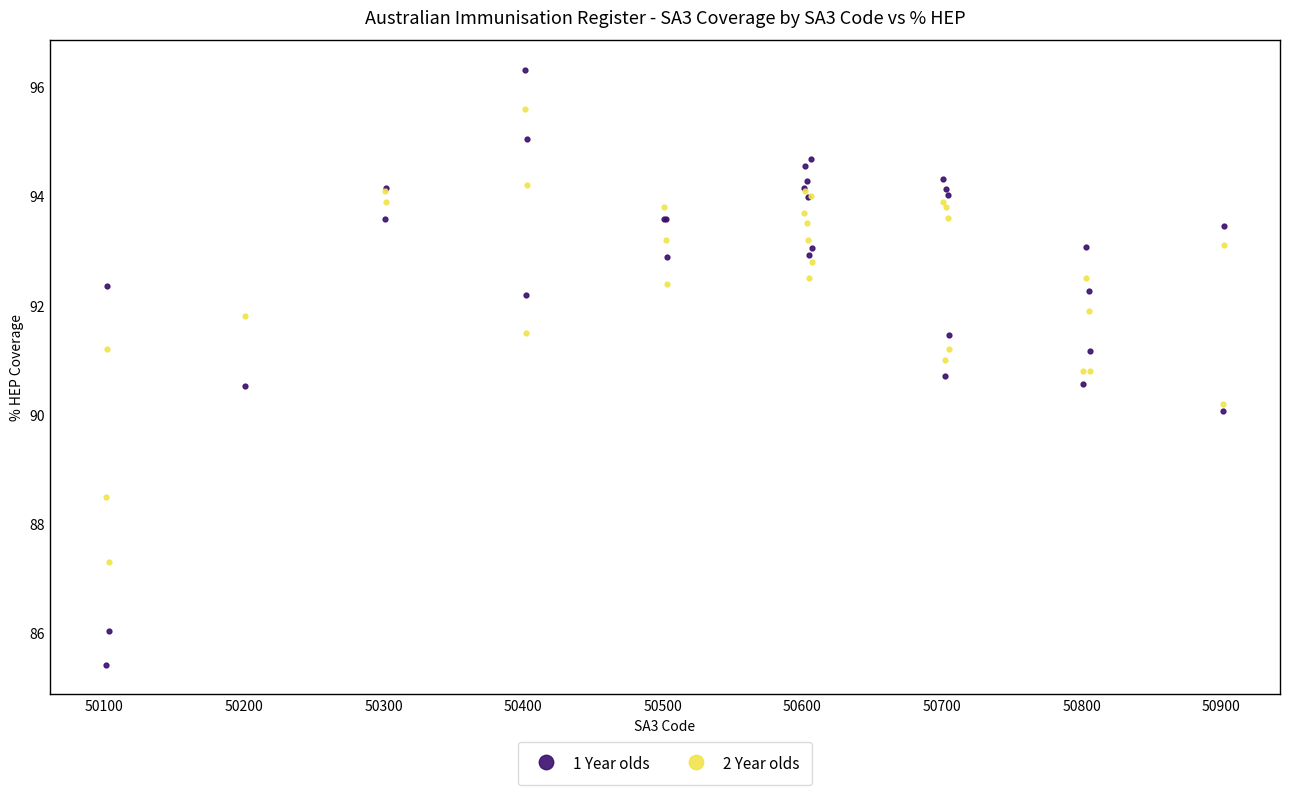

Which series reaches the minimum Y coordinate?

1 Year olds